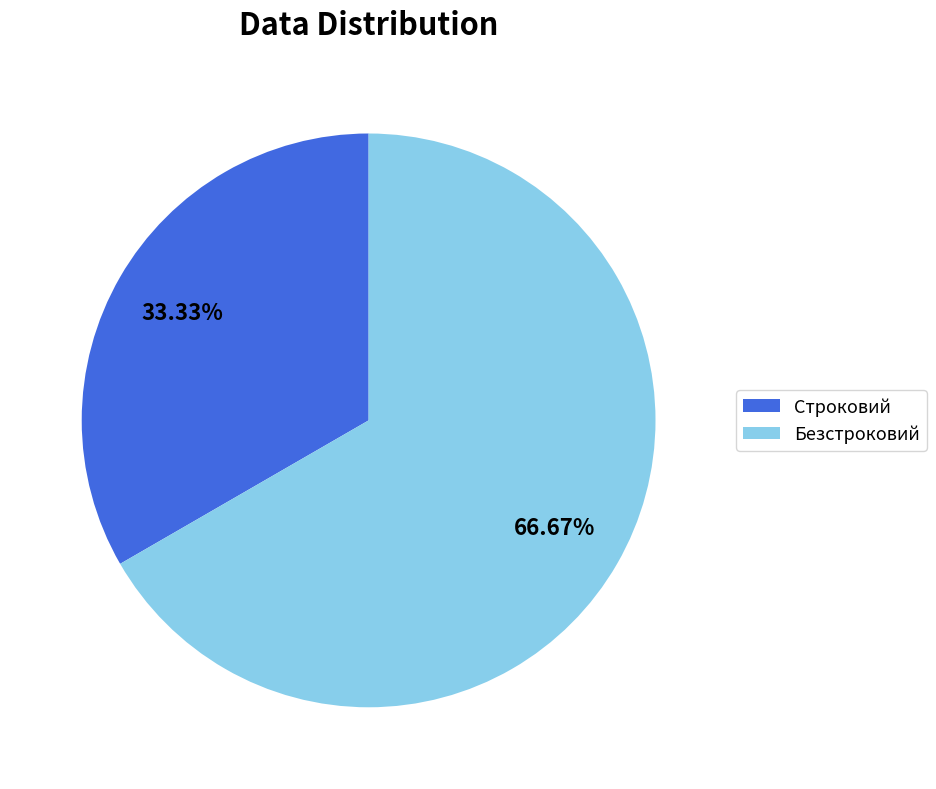

To the nearest percent, what portion does Безстроковий represent?

67%